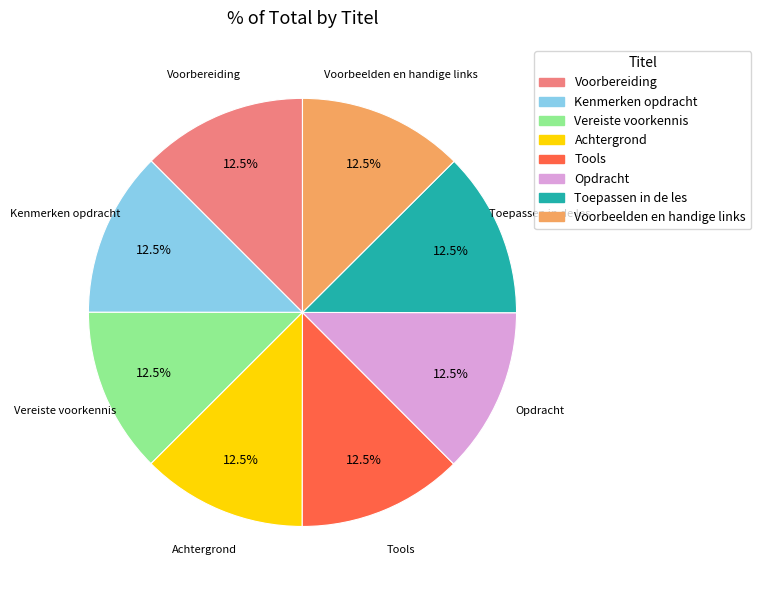

The Opdracht slice represents 2% of the pie. True or false?

False